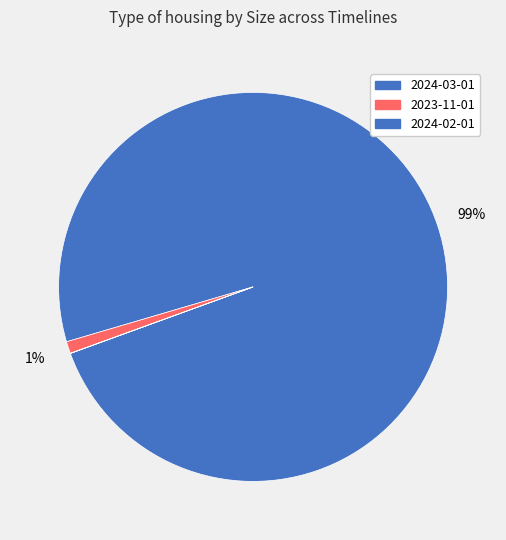

Which category has the smallest portion of the pie?

2024-02-01